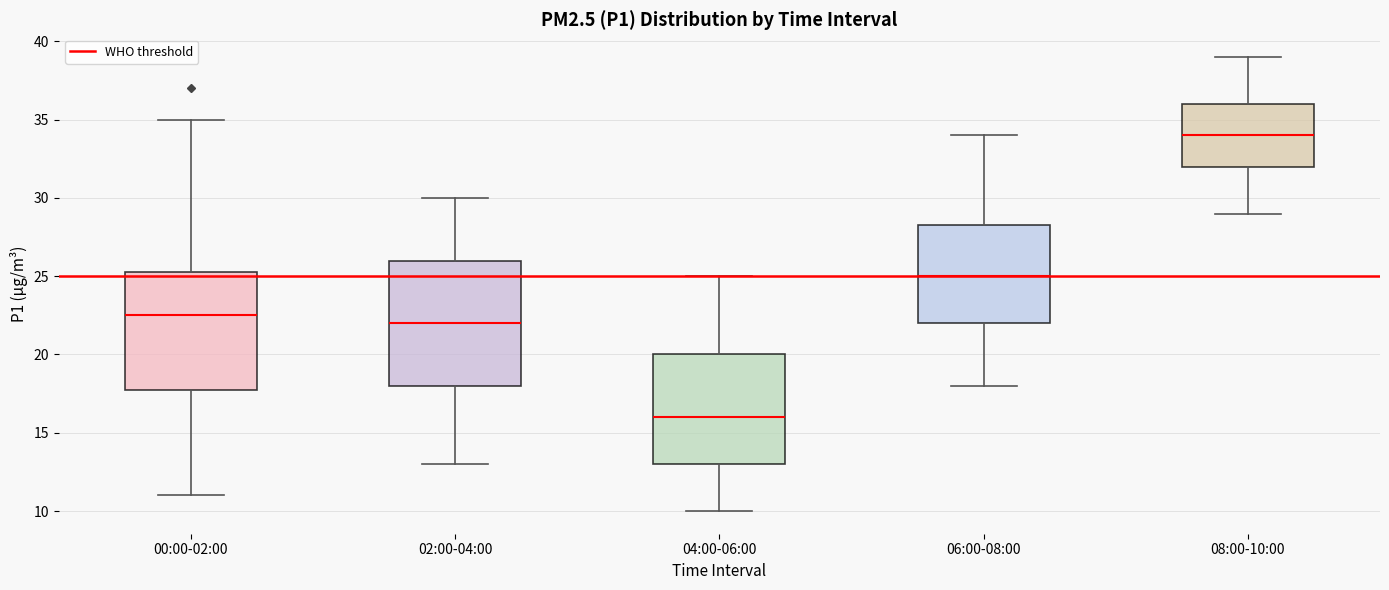

Where does the median line of the box for 06:00-08:00 sit on the y-axis? The values are not printed on the chart, so give them approximately, as read against the axis.

25.0